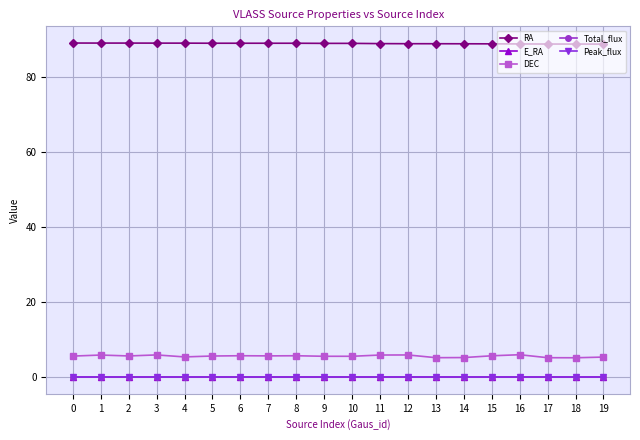

True or false: DEC and RA intersect in this chart.

False